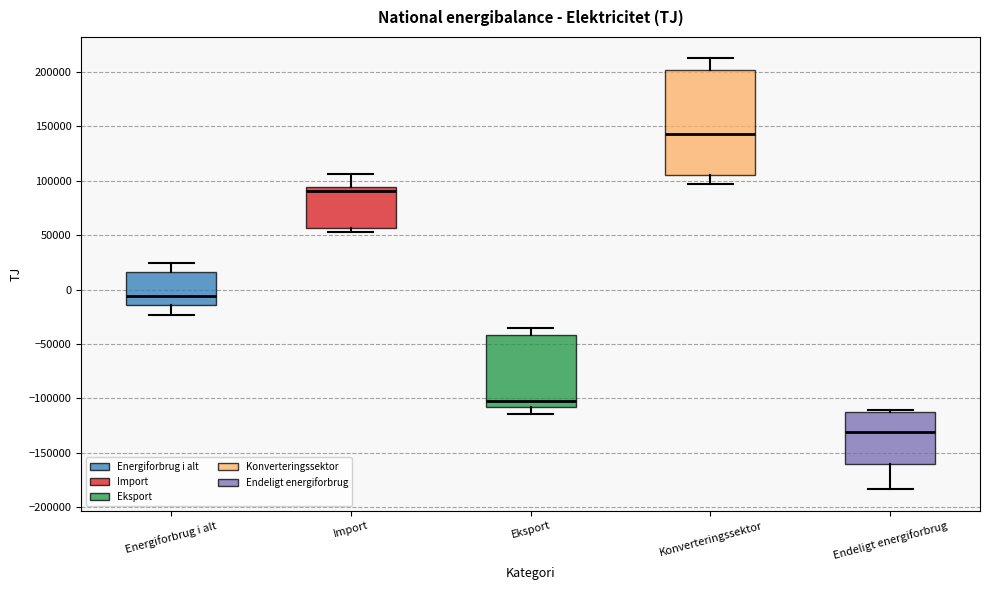

Reading left to right, read every box against the y-axis: the position of its median line, the range the box covers, and the ends of its whiskers. The values are not printed on the chart, so give them approximately, as read against the axis.

Energiforbrug i alt: median -5000, box -15000 to 15000, whiskers -25000 to 25000
Import: median 90000, box 55000 to 95000, whiskers 55000 (just below the box's lower edge) to 105000
Eksport: median -100000, box -110000 to -40000, whiskers -115000 to -35000
Konverteringssektor: median 145000, box 105000 to 200000, whiskers 95000 to 210000
Endeligt energiforbrug: median -130000, box -160000 to -110000, whiskers -185000 to -110000 (just above the box's upper edge)